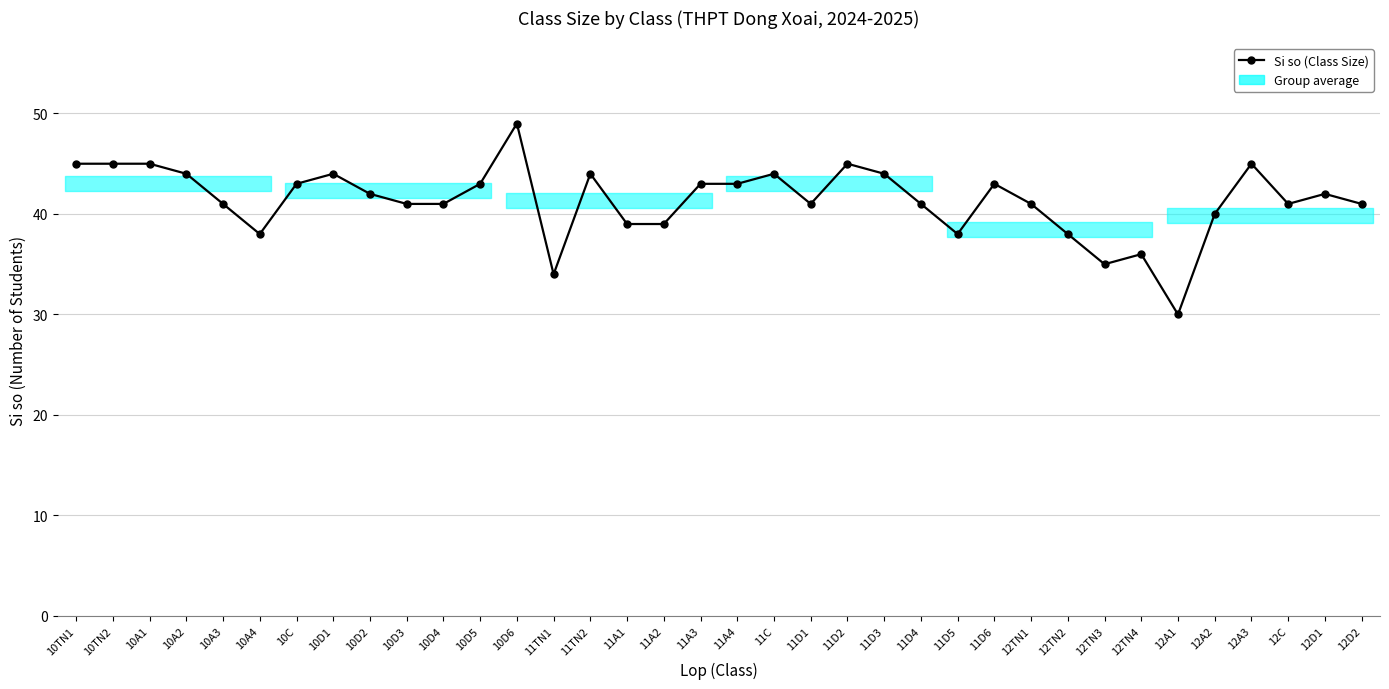

What is the ratio of the value at 10TN1 to the value at 11D6?

1.0